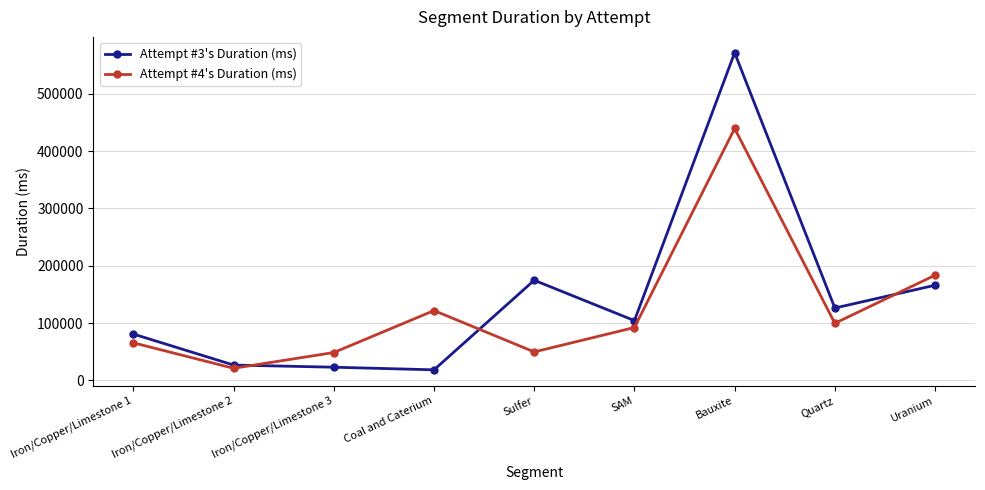

What is the difference between the Attempt #3's Duration (ms) values at Iron/Copper/Limestone 2 and Coal and Caterium?

8349